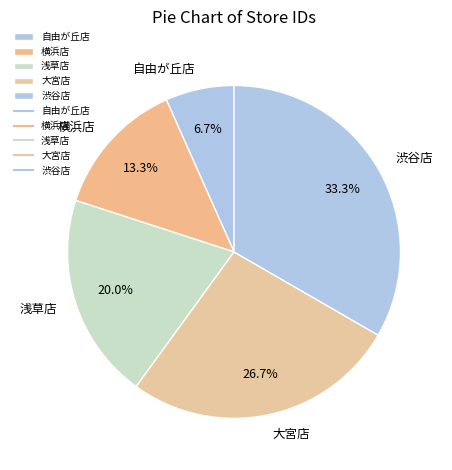

To the nearest percent, what portion does 横浜店 represent?

13%